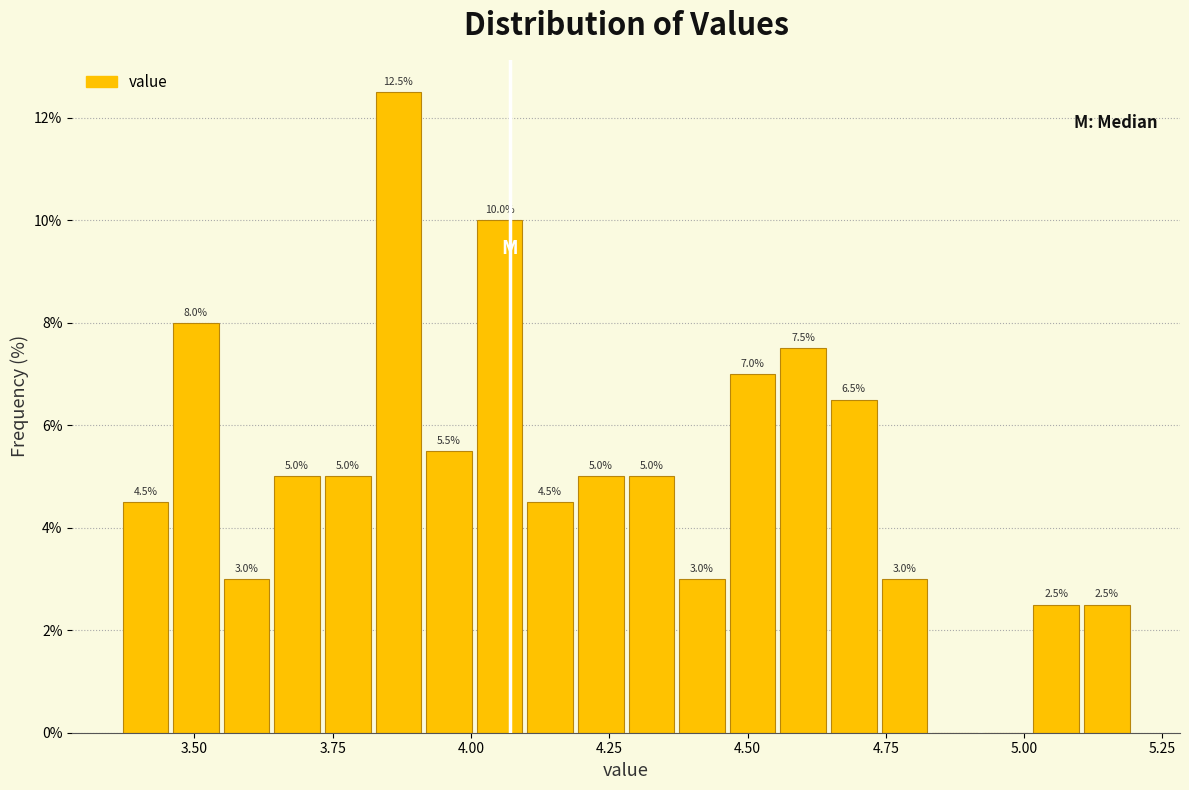

Read against the x-axis, roughly where is the centre of the tallest bar?

3.85